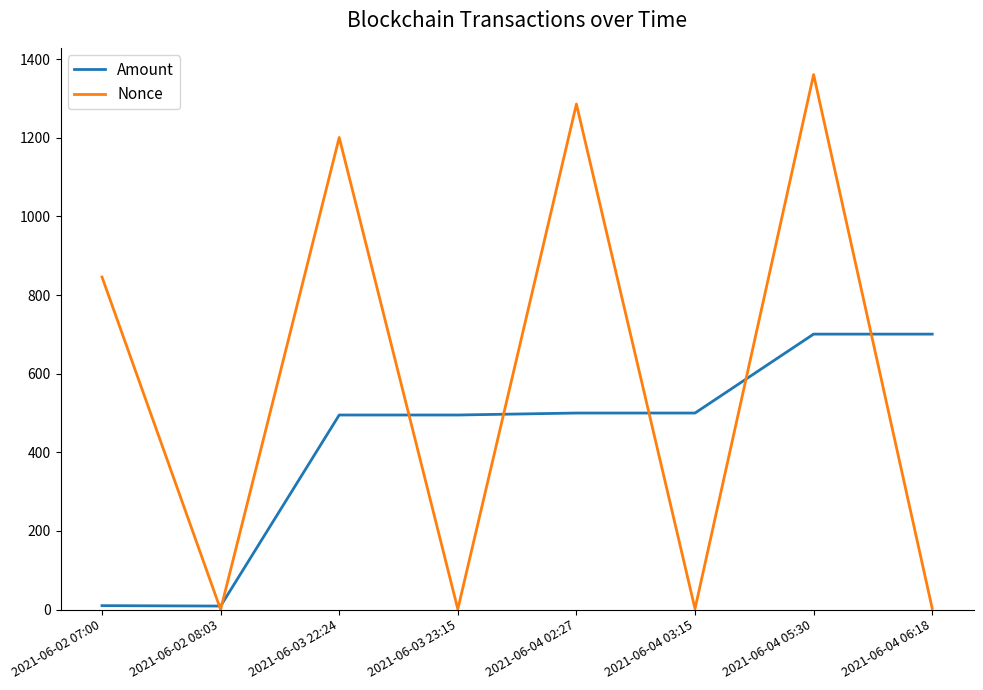

What is the difference between the Nonce values at 2021-06-04 05:30 and 2021-06-03 23:15?

1360.0